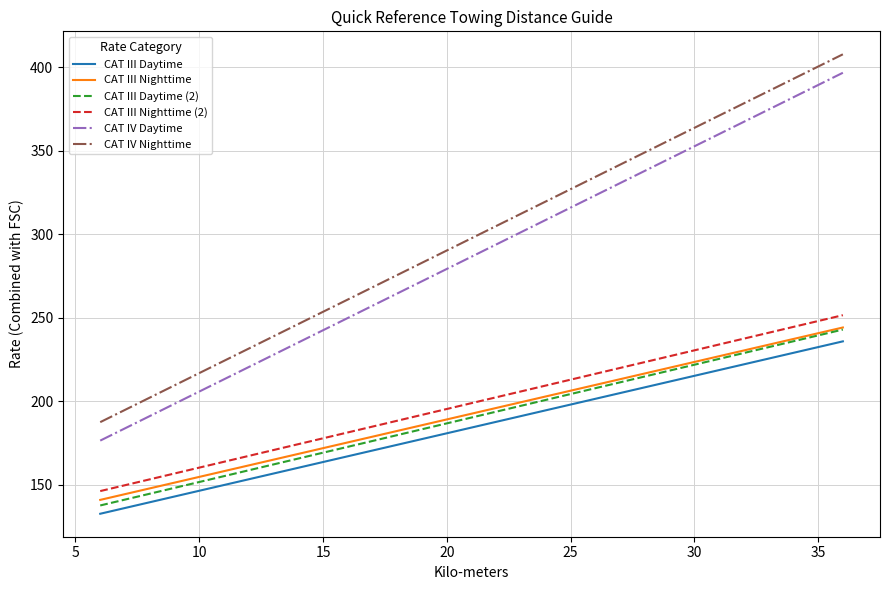

True or false: CAT IV Daytime and CAT III Daytime cross at least once.

False